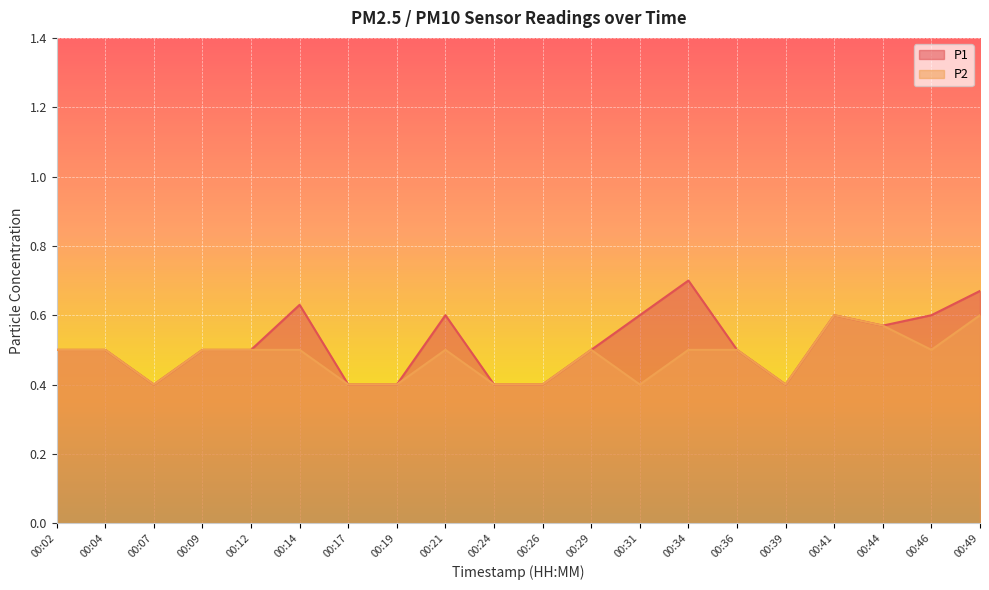

Does the chart display data point markers on the line(s)?

No